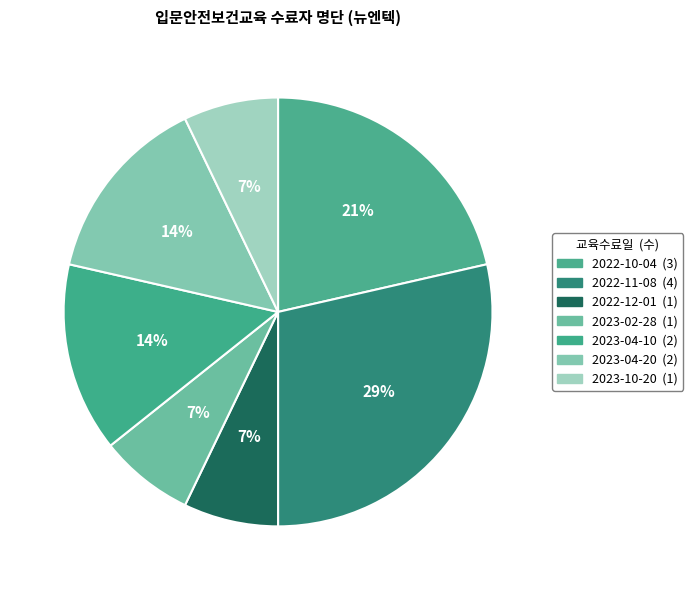

How many segments does this pie chart have?

7